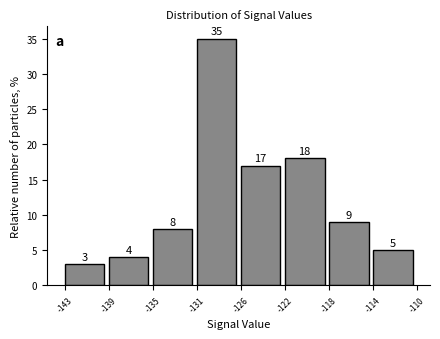

Reading left to right, transcribe all the data shown in this chart.

-143=3	-139=4	-135=8	-131=35	-126=17	-122=18	-118=9	-114=5